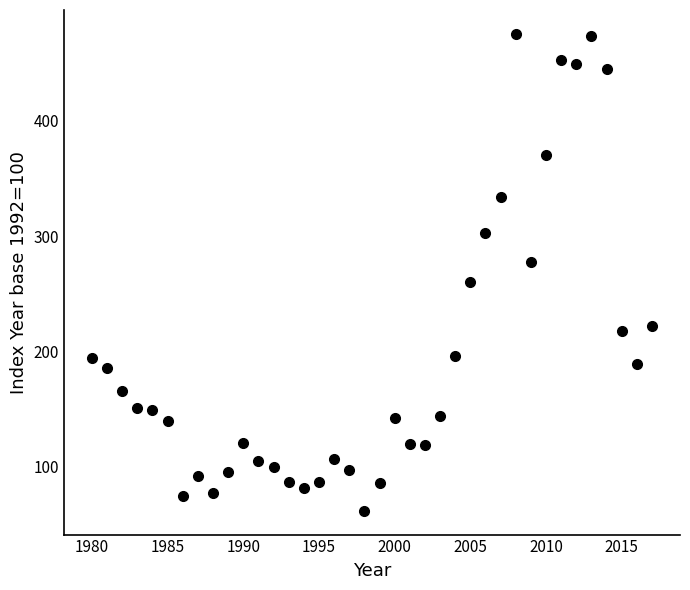

What is the range of X values (max minus min)?

37.0